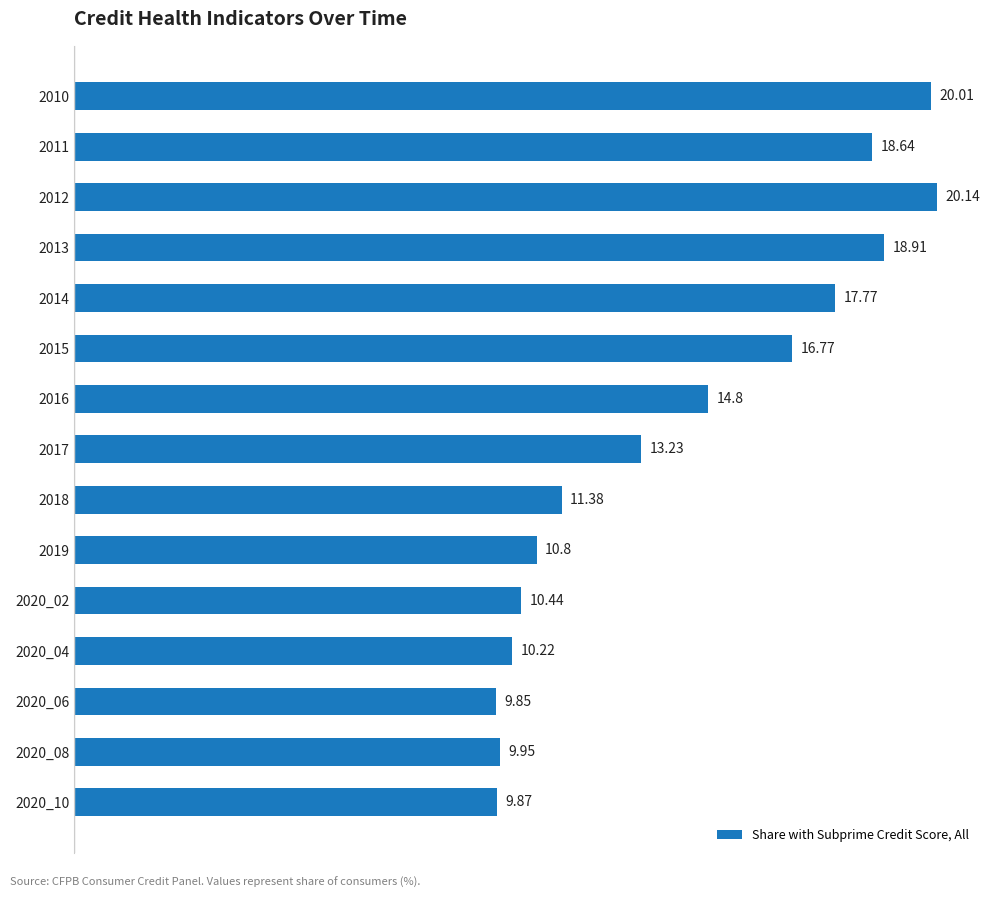

What is the sum of the values at 2020_10 and 2010?

29.9